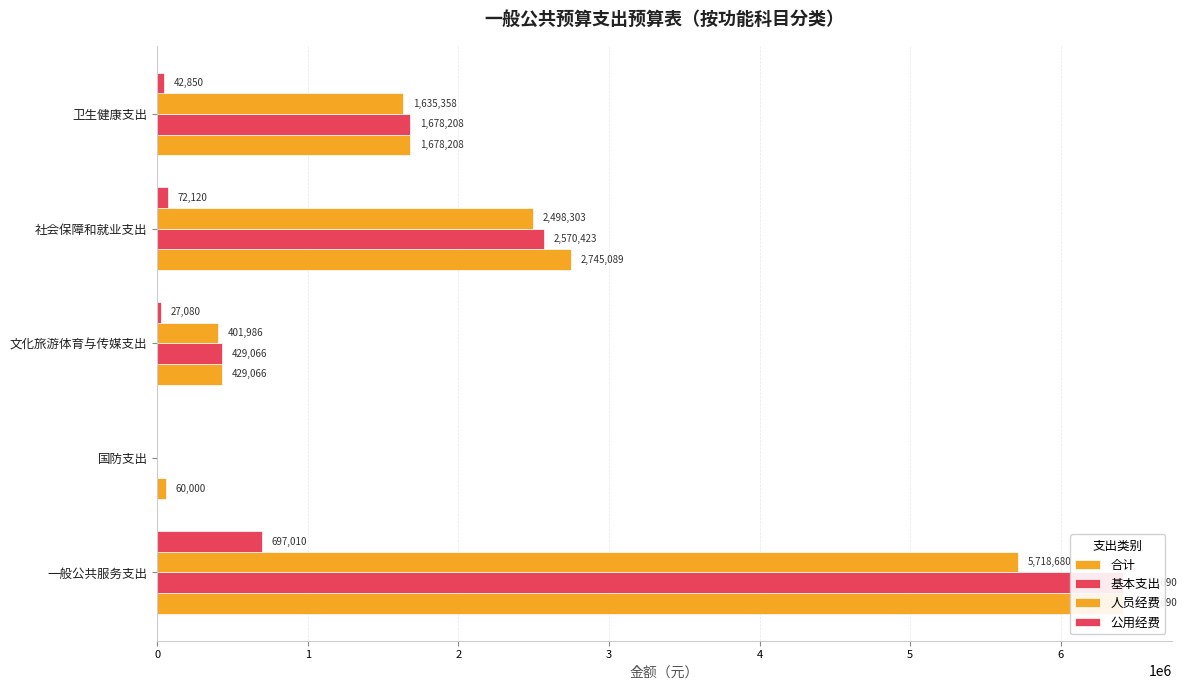

Reading left to right, what are all the values shown in this chart?

合计: 6415689.6	60000.0	429066.0	2745089.1	1678207.8
基本支出: 6415689.6	0.0	429066.0	2570423.3	1678207.8
人员经费: 5718679.6	0.0	401986.0	2498303.3	1635357.8
公用经费: 697010.0	0.0	27080.0	72120.0	42850.0